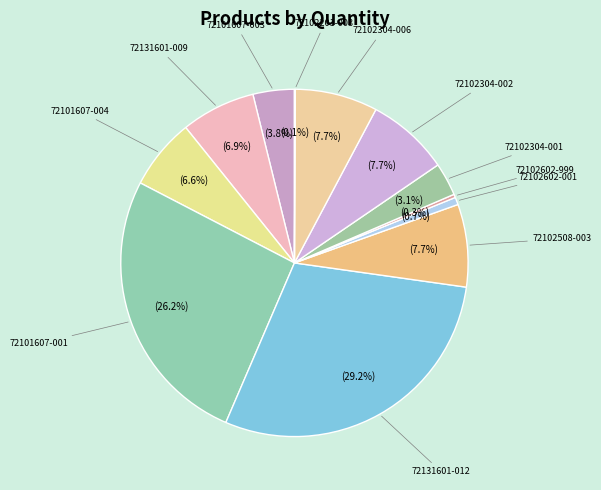

What percentage is NOT represented by 72102304-001?

96.9%